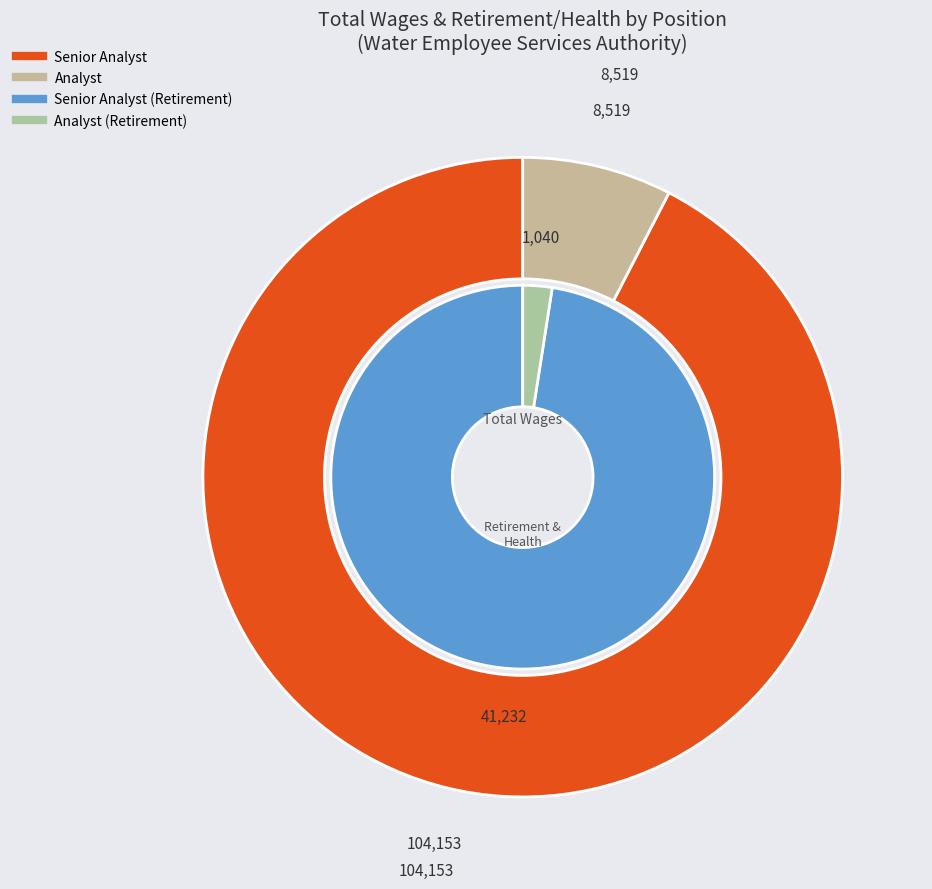

What is the total percentage of Analyst and Senior Analyst?

100.0%